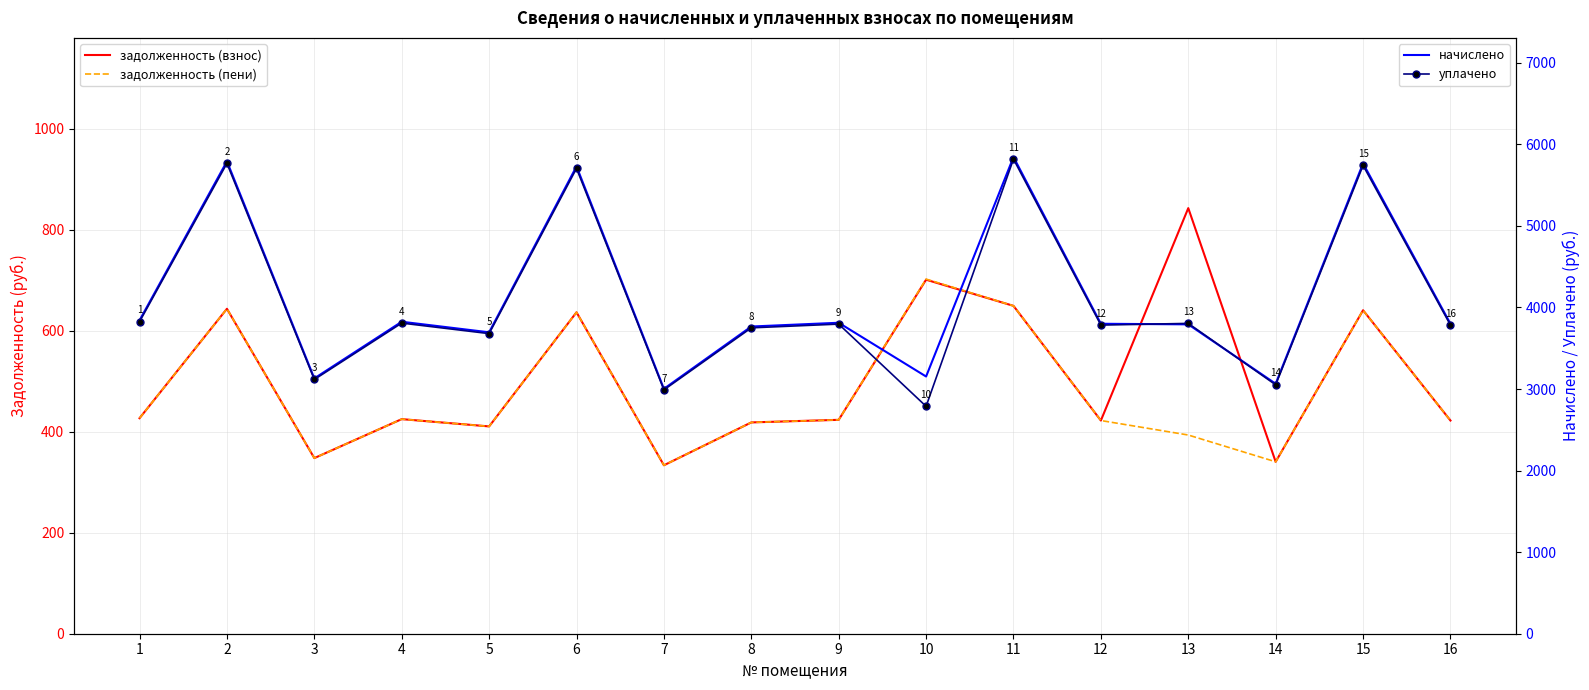

Reading left to right, list all the values displayed in this chart.

задолженность (взнос): 426.9	643.5	347.8	425.0	410.6	636.6	333.6	418.5	423.6	701.2	649.4	422.2	842.9	340.5	640.7	422.2
задолженность (пени): 426.9	643.5	347.8	425.0	410.6	636.6	333.6	418.5	423.6	702.3	649.4	422.2	393.5	340.5	640.7	422.2
начислено: 3841.9	5791.7	3130.4	3825.0	3695.3	5729.6	3002.5	3766.4	3812.6	3153.5	5844.1	3800.2	3793.1	3064.7	5765.9	3800.2
уплачено: 3825.5	5766.9	3117.0	3808.6	3679.5	5705.1	2989.6	3750.3	3796.3	2788.1	5819.1	3783.9	3804.7	3051.6	5741.3	3783.9